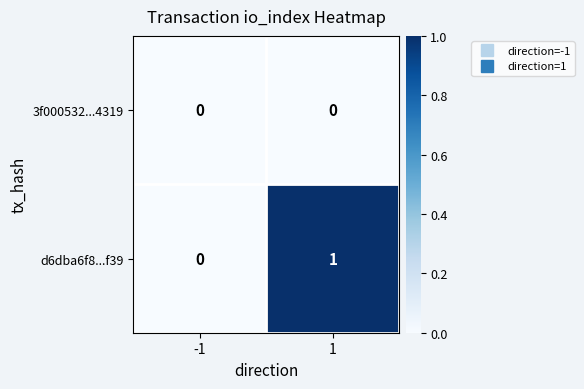

Which series has the largest total across all categories?

d6dba6f8...f39